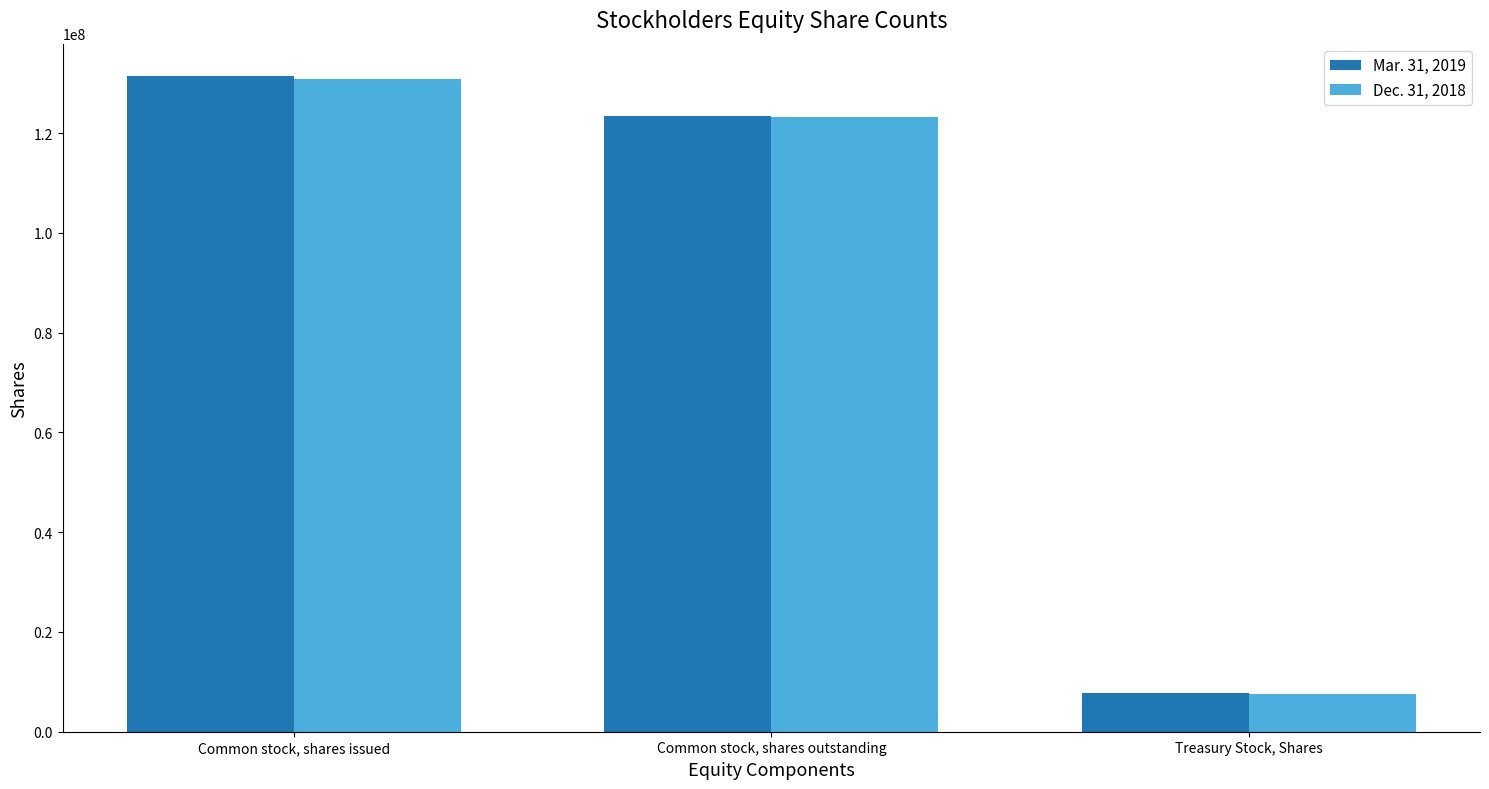

What is the total value across all series at Treasury Stock, Shares?

15452983